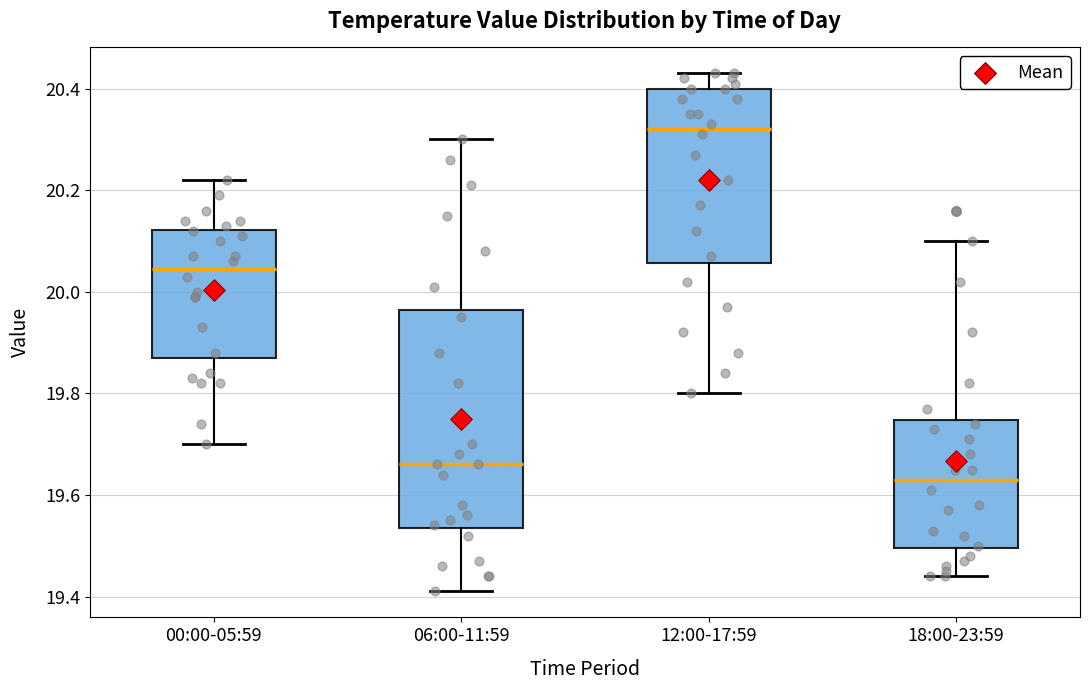

Which box is the tallest, from its lower edge to its upper edge?

06:00-11:59